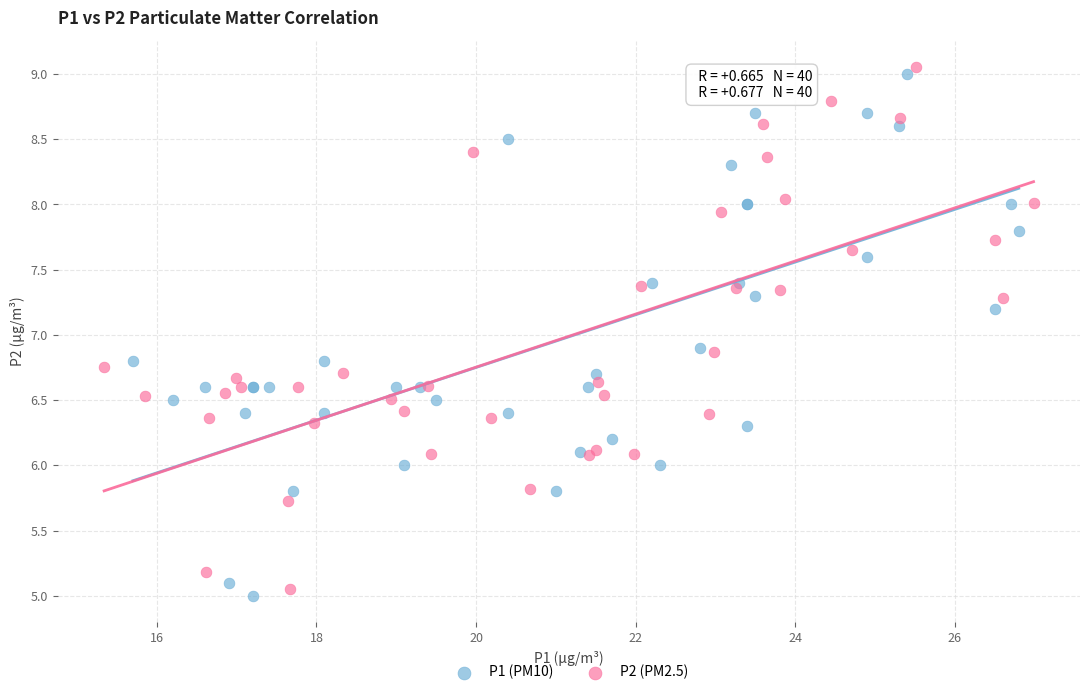

What are all the series names shown in the legend?

P1 (PM10), P2 (PM2.5)